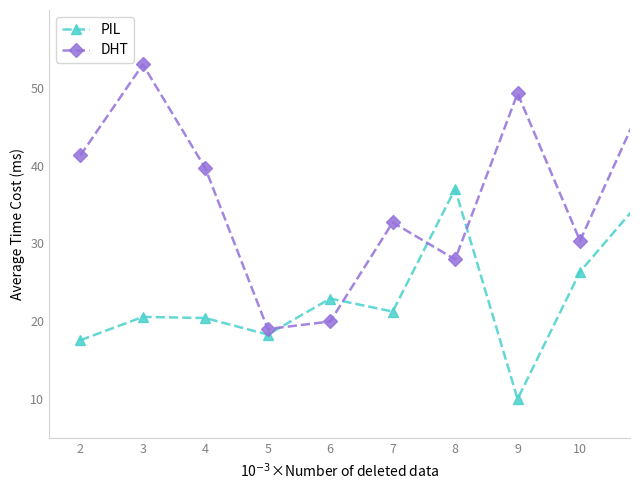

How many intersections are there between PIL and DHT?

4